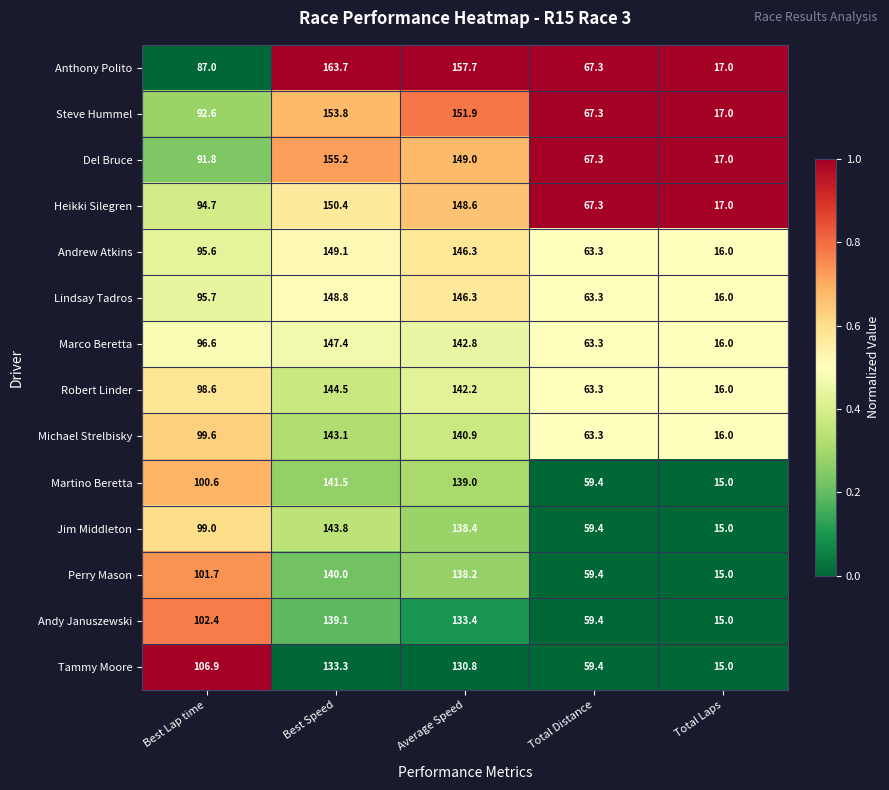

What is the smallest value displayed?

15.0